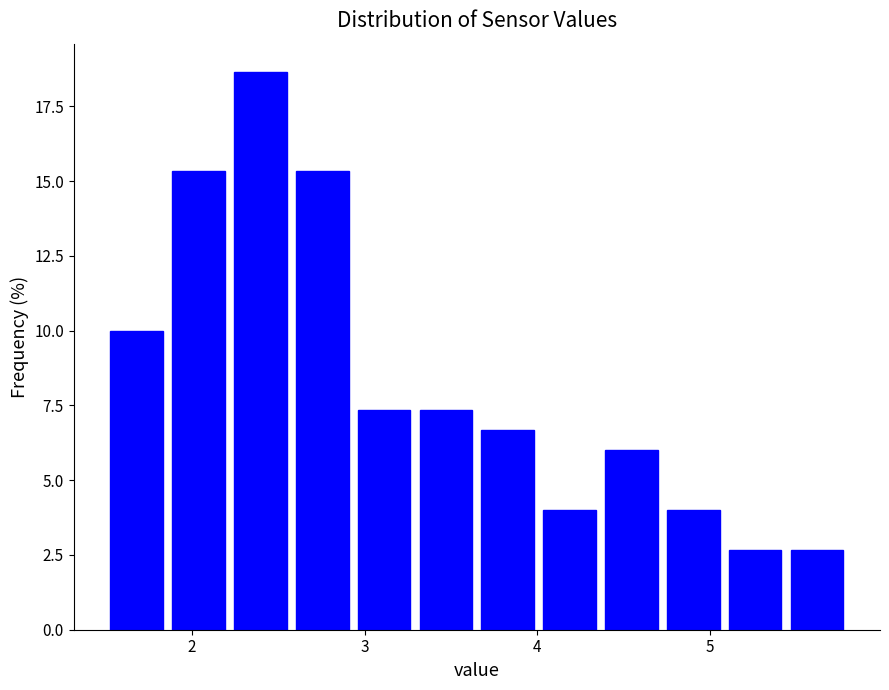

Around what value on the x-axis is the tallest bar? Give the approximate position of its centre, as read against the axis.

2.4